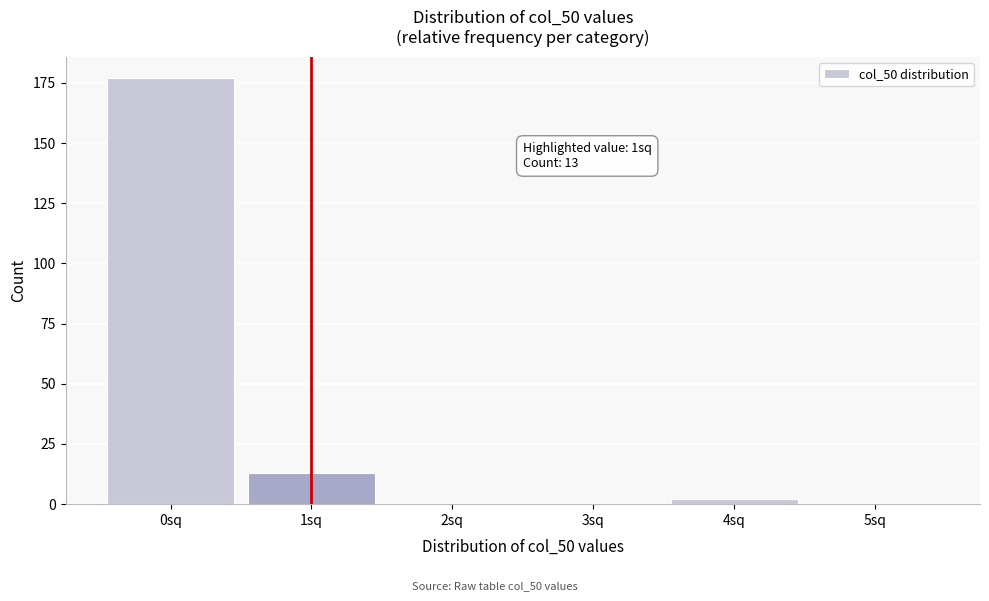

Reading left to right, transcribe all the data shown in this chart.

0sq=177	1sq=13	2sq=0	3sq=0	4sq=2	5sq=0